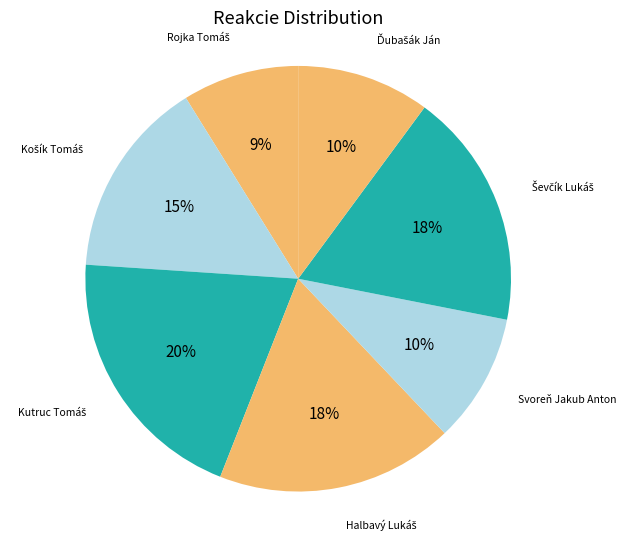

To the nearest percent, what is the difference between the largest and smallest slice percentages?

11%